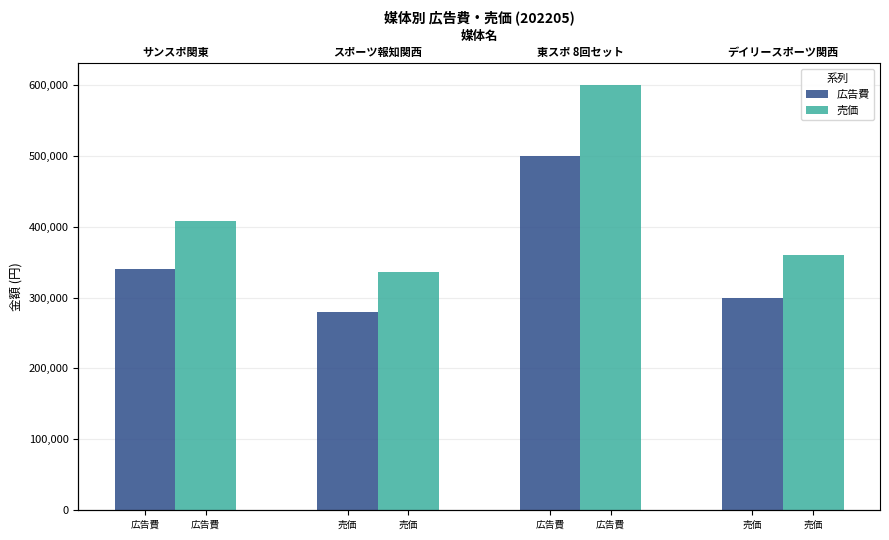

What is the sum of all 売価 values?

1704000